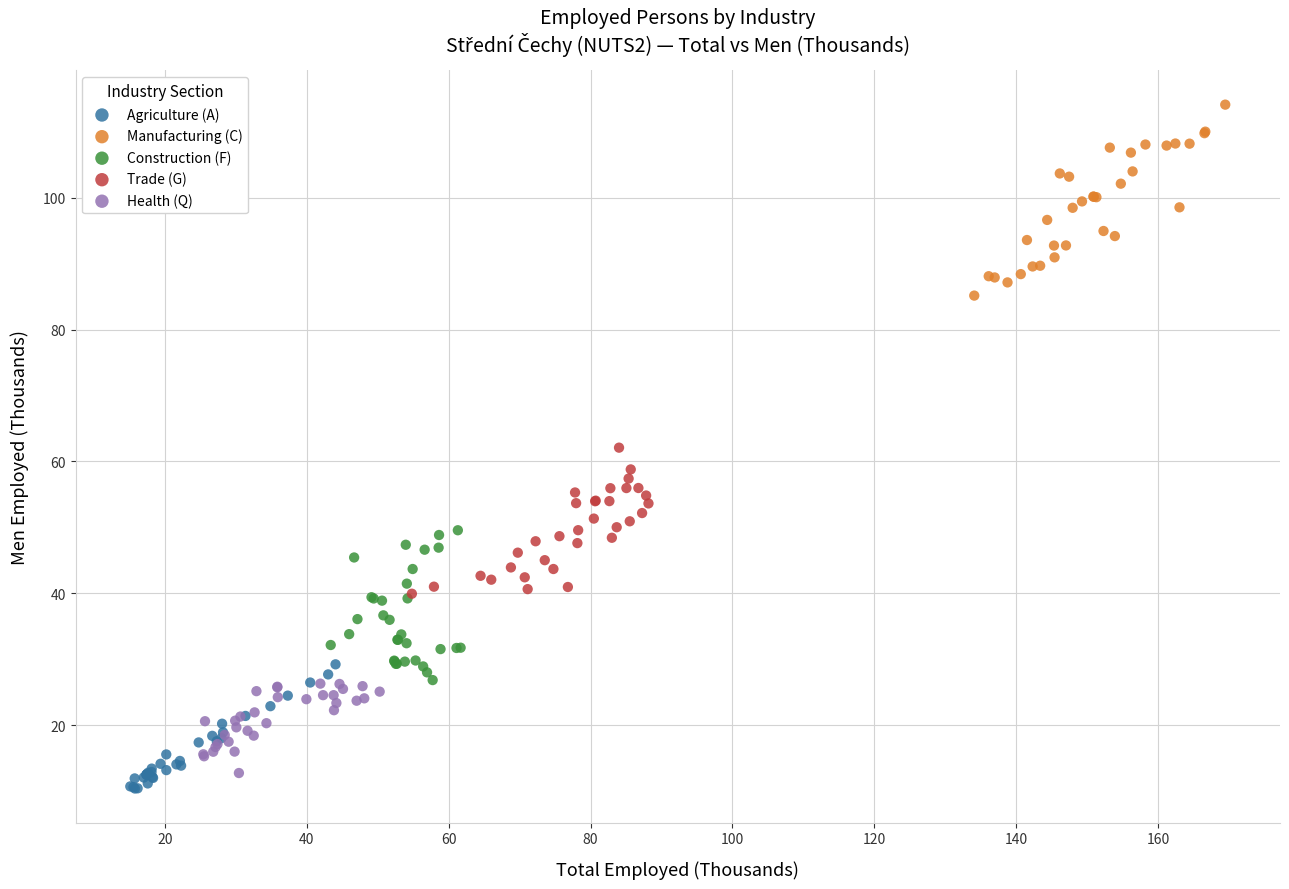

Which series contains the highest Y value?

Manufacturing (C)